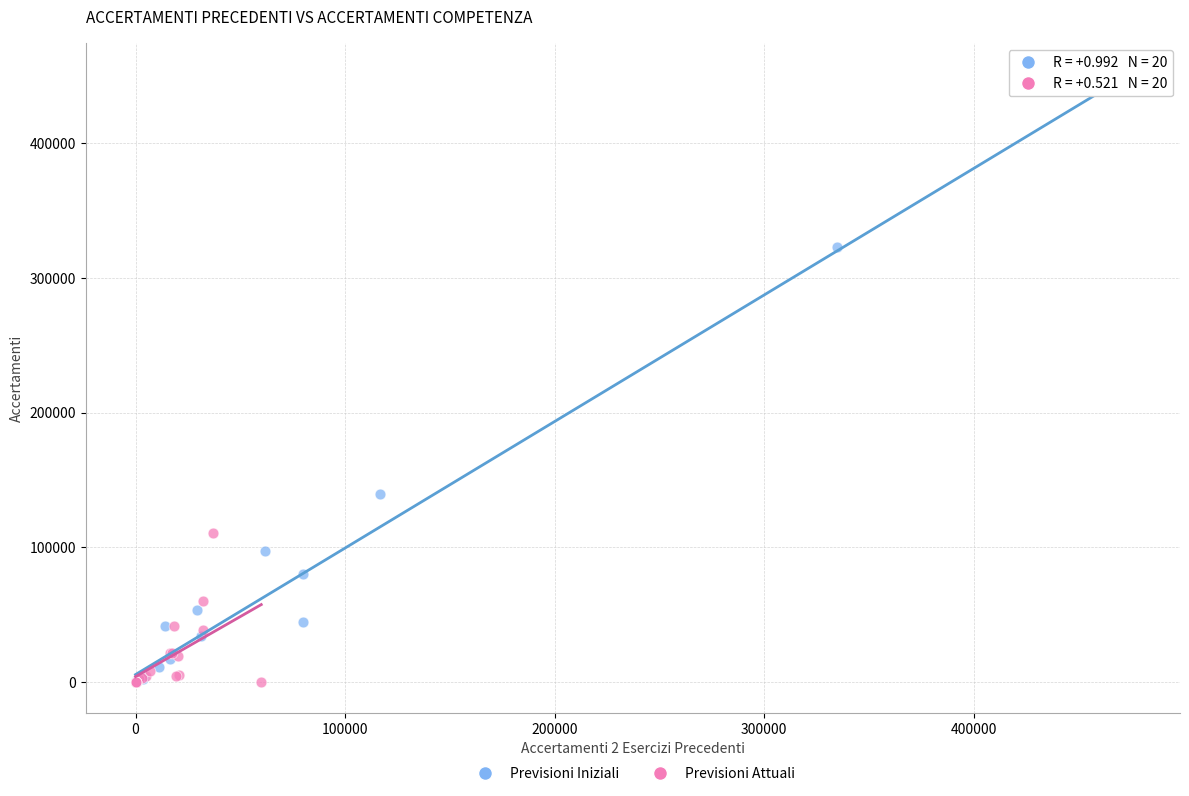

Which series reaches the maximum Y coordinate?

Previsioni Iniziali